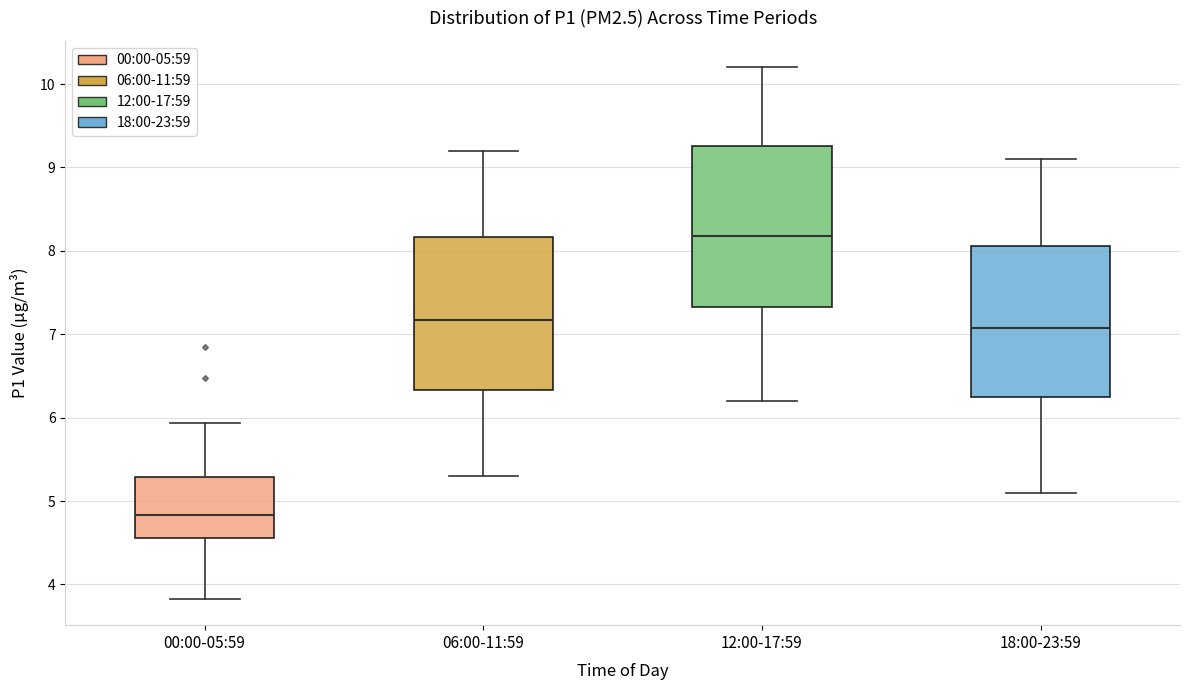

Reading left to right, read every box against the y-axis: the position of its median line, the range the box covers, and the ends of its whiskers. The values are not printed on the chart, so give them approximately, as read against the axis.

00:00-05:59: median 4.8, box 4.6 to 5.3, whiskers 3.8 to 5.9
06:00-11:59: median 7.2, box 6.3 to 8.2, whiskers 5.3 to 9.2
12:00-17:59: median 8.2, box 7.3 to 9.3, whiskers 6.2 to 10.2
18:00-23:59: median 7.1, box 6.3 to 8.1, whiskers 5.1 to 9.1